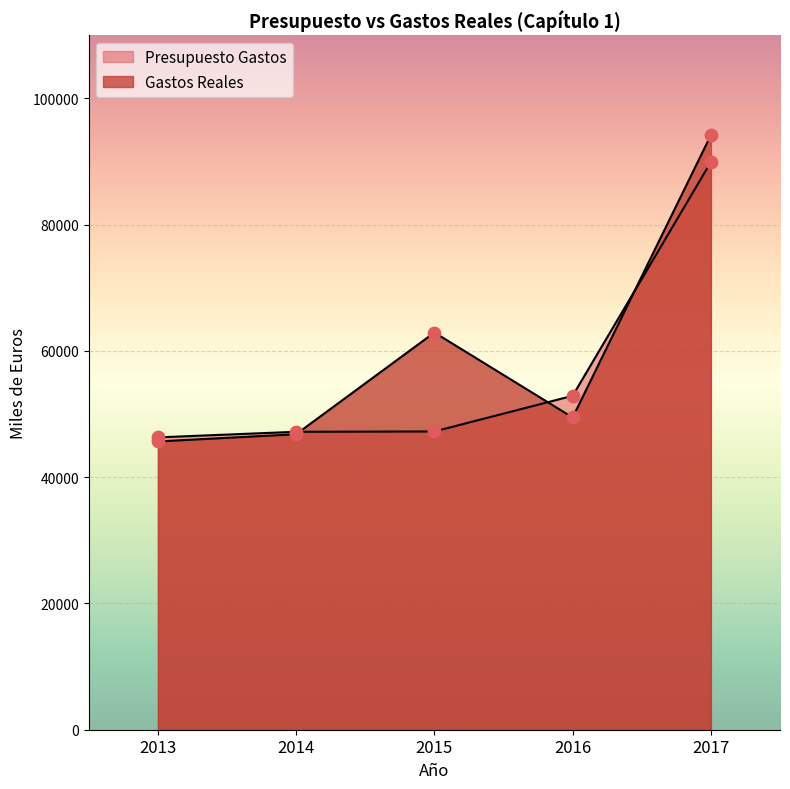

What is the total value across all series at 2016?

102358.3